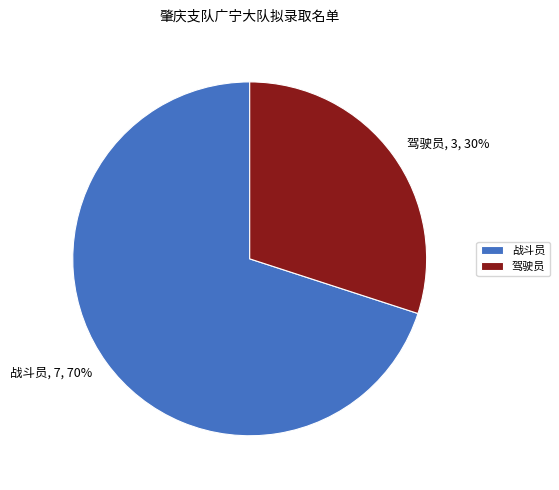

To the nearest percent, what is the combined percentage of 战斗员 and 驾驶员?

100%